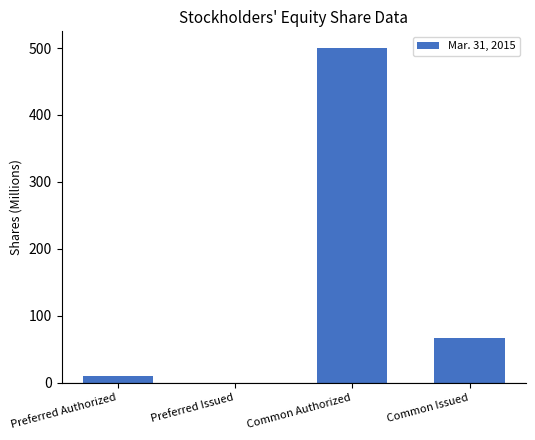

How many values are above zero?

3